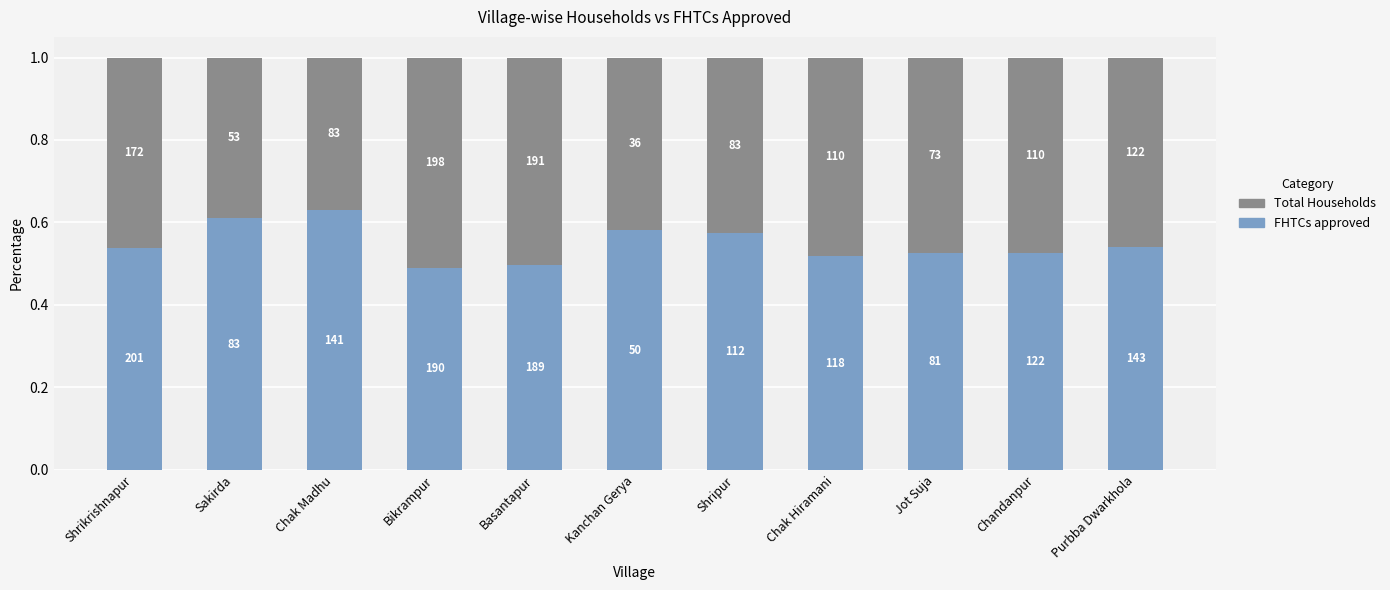

Is it true that Total Households equals 0.5 at Basantapur?

True